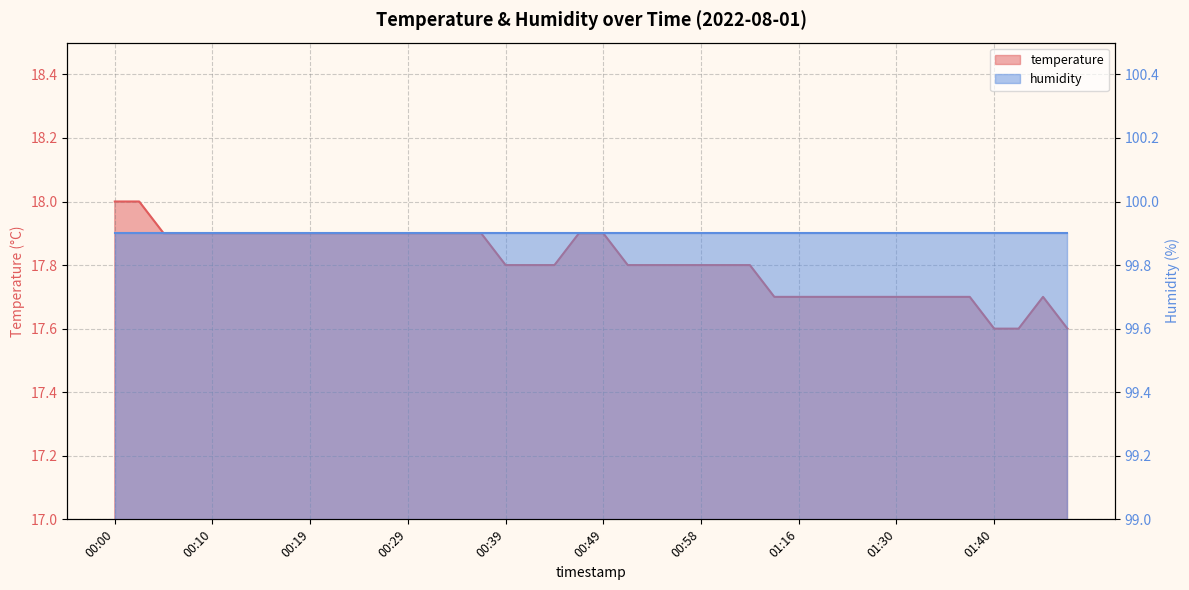

Reading left to right, what are all the values shown in this chart?

18.0	18.0	17.9	17.9	17.9	17.9	17.9	17.9	17.9	17.9	17.9	17.9	17.9	17.9	17.9	17.9	17.8	17.8	17.8	17.9	17.9	17.8	17.8	17.8	17.8	17.8	17.8	17.7	17.7	17.7	17.7	17.7	17.7	17.7	17.7	17.7	17.6	17.6	17.7	17.6